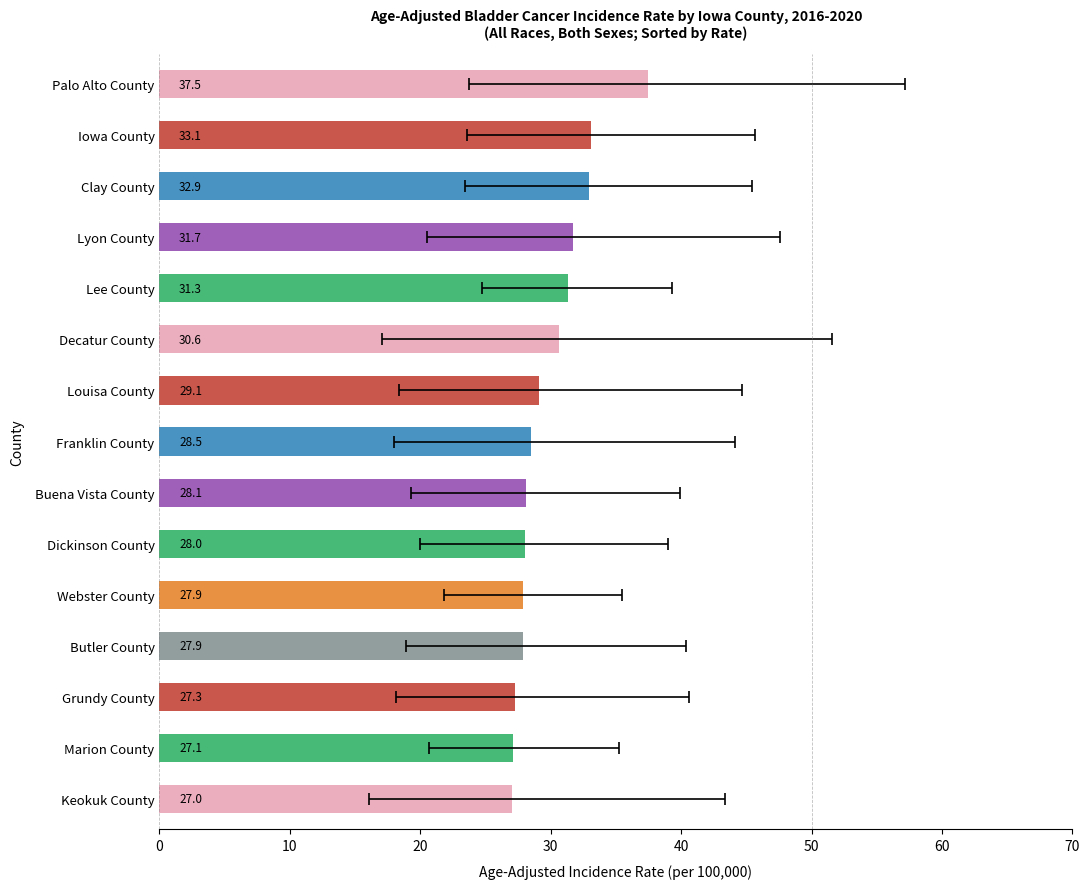

The chart shows a value of 28.0 at Dickinson County. True or false?

True